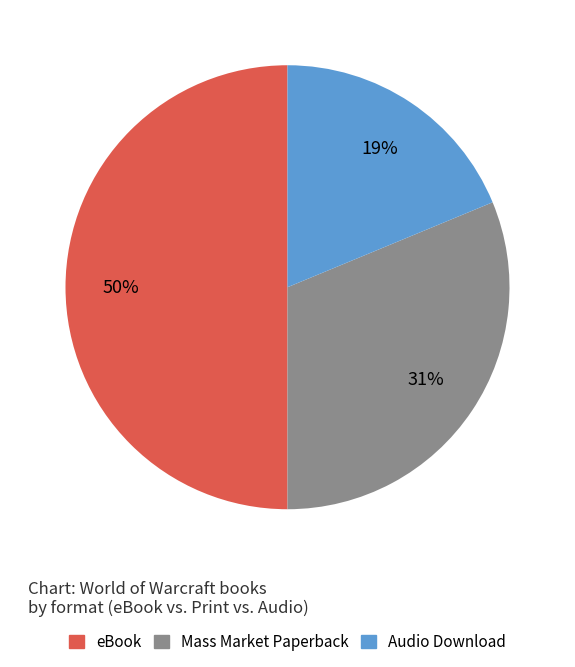

Which slice is the largest?

eBook